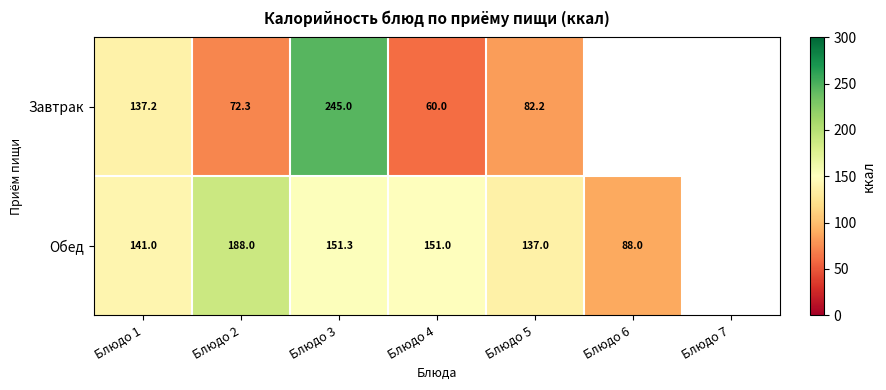

Rank the series at Блюдо 5 from lowest to highest value.

Завтрак, Обед